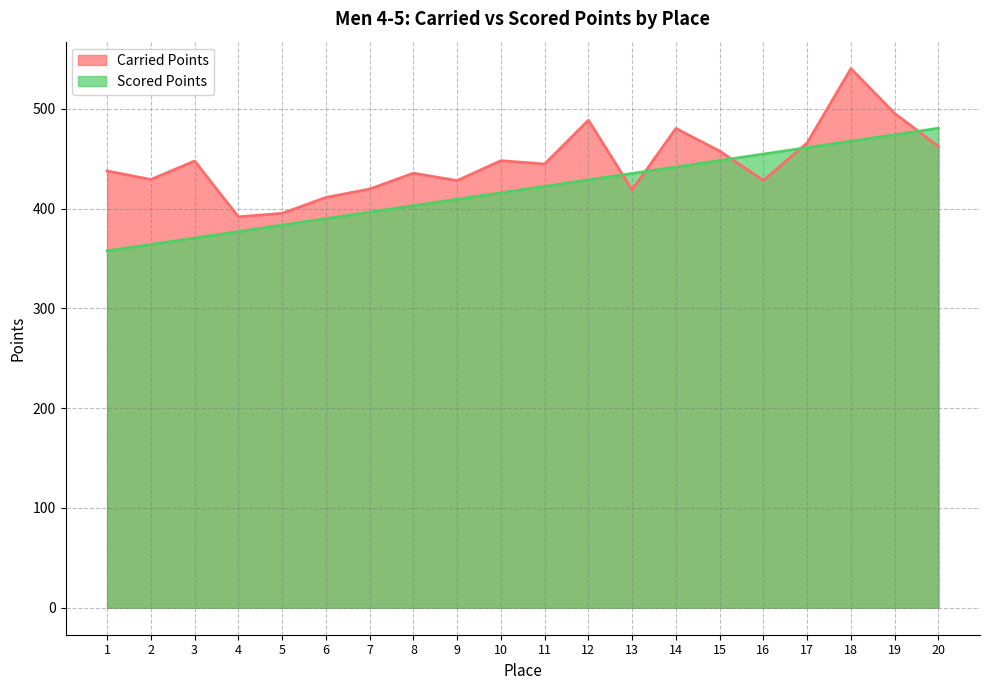

What is the total value across all series at 10?

863.7